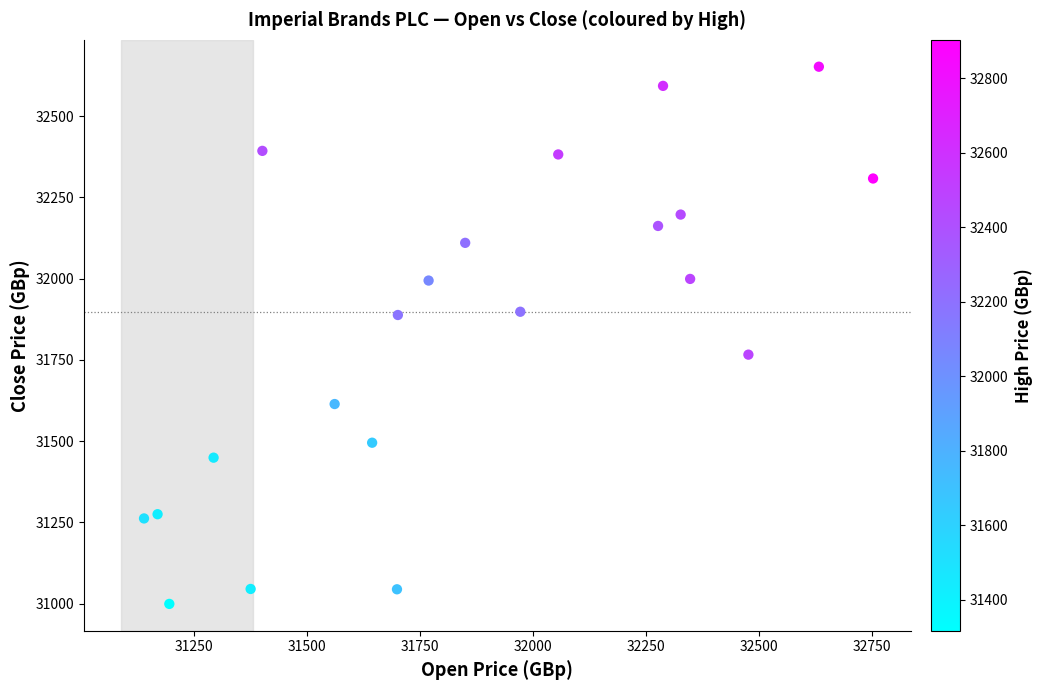

What is the range of Y values (max minus min)?

1653